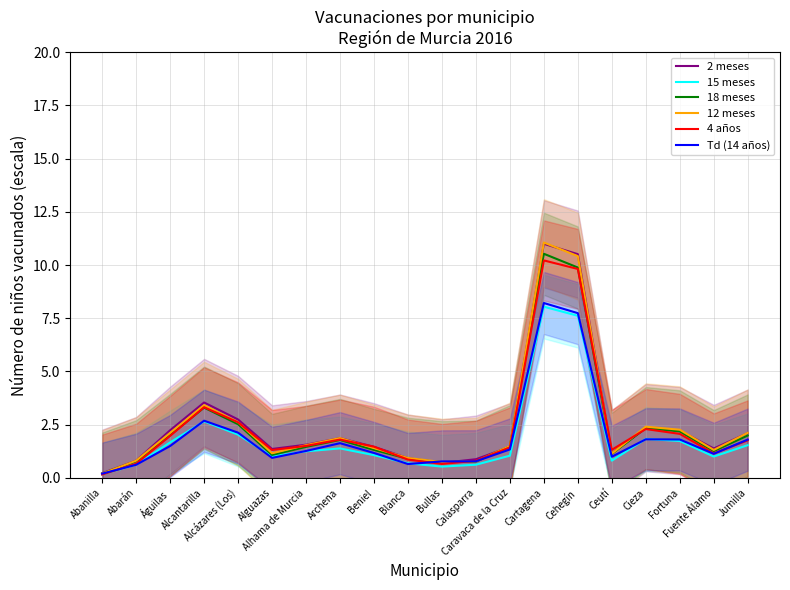

How many lines are shown in the chart?

6